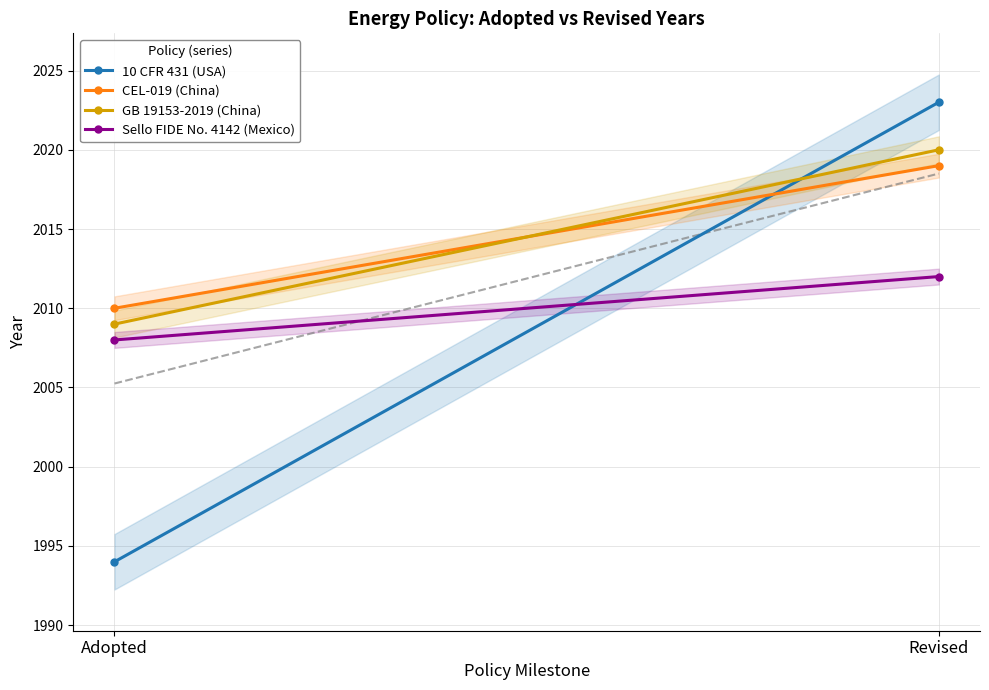

Which category has the highest value in the Sello FIDE No. 4142 (Mexico) series?

Revised